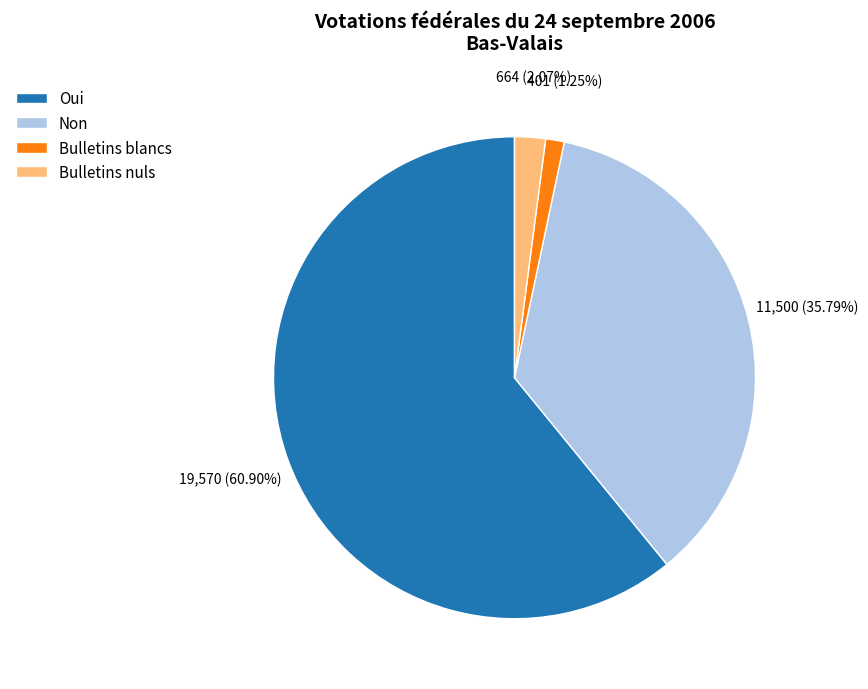

Is there a majority slice in this chart?

Yes